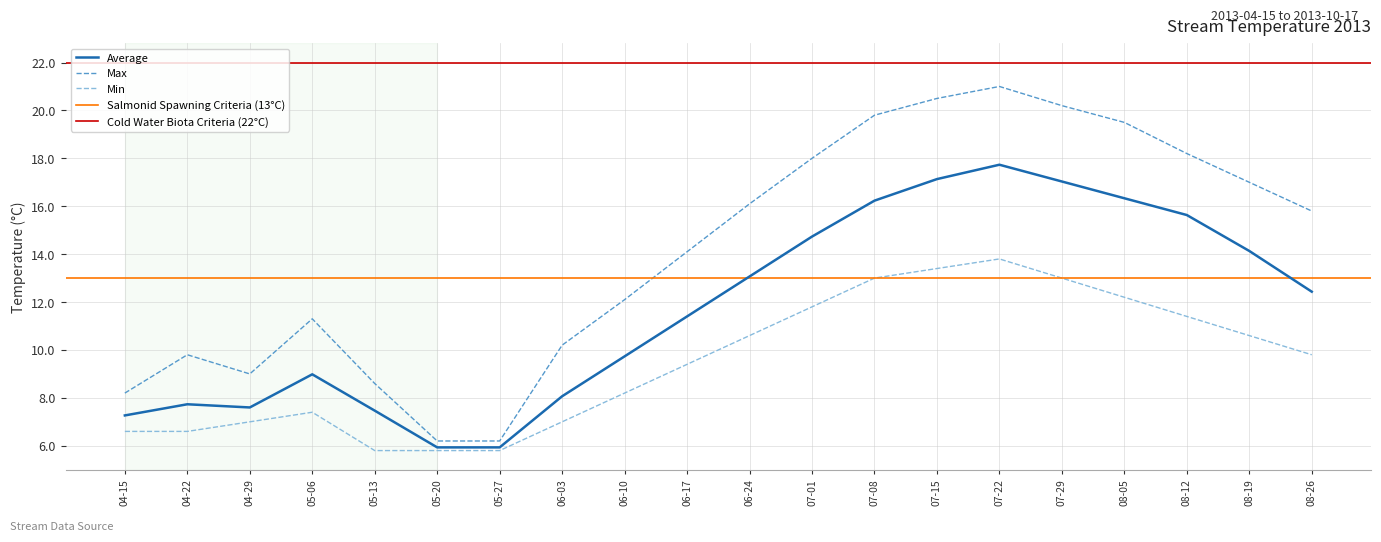

What is the difference between the Max values at 07-08 and 06-03?

9.6